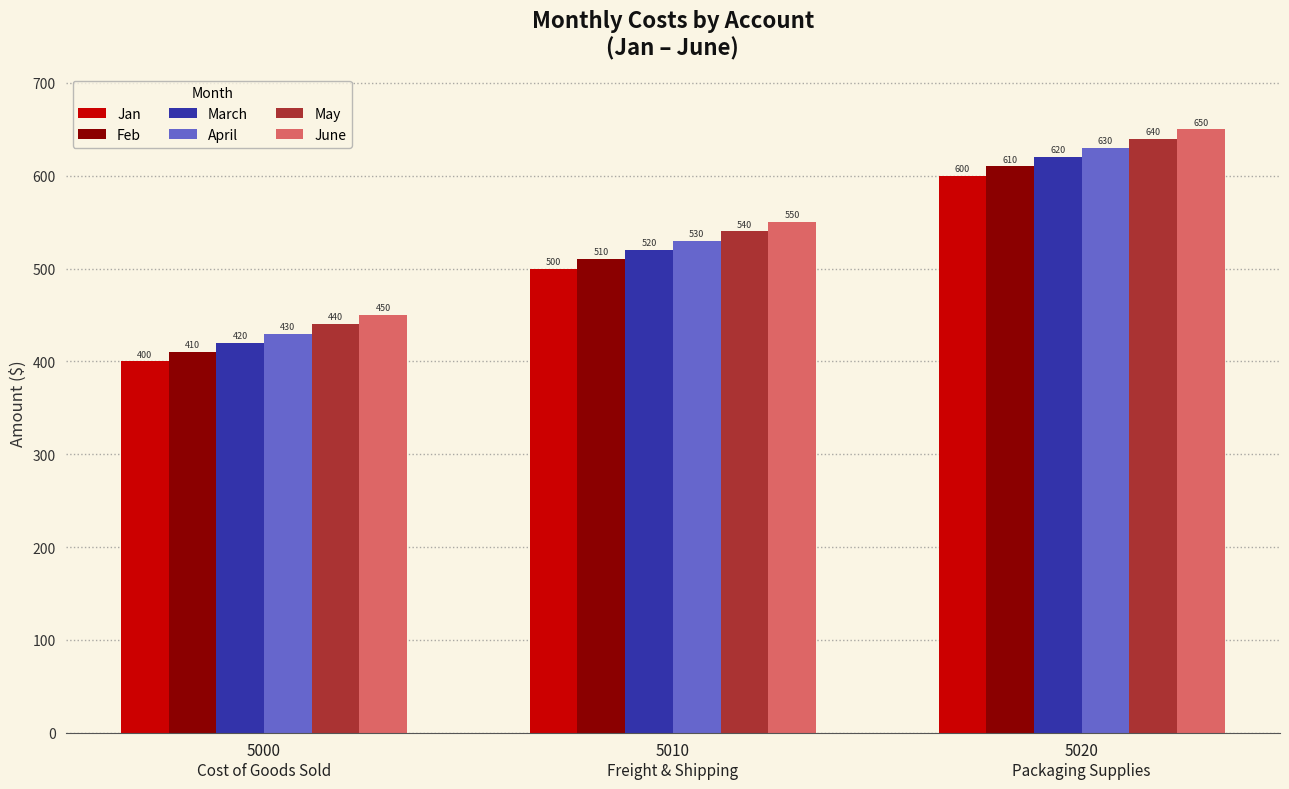

What is the difference between the maximum and second lowest values in the March series?

100